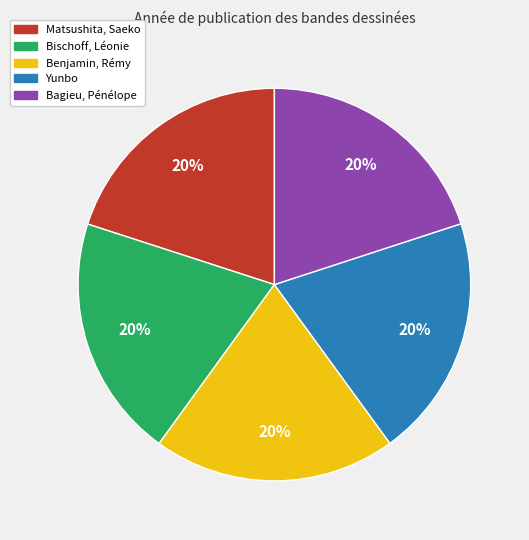

Approximately how many times larger is the value at Bagieu, Pénélope compared to Bischoff, Léonie?

1.0